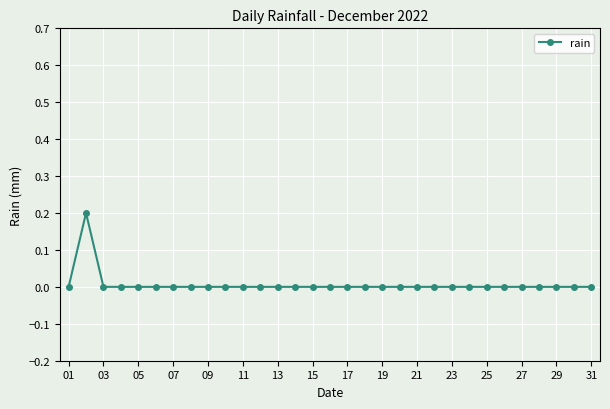

Is it true that the value at 09 is 0.0?

True